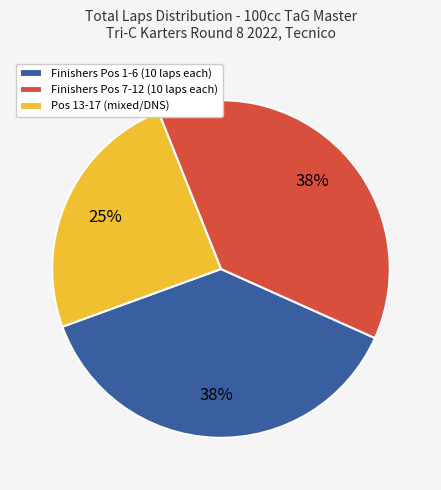

Is it true that Finishers Pos 1-6 (10 laps each) is 48% of the pie?

False